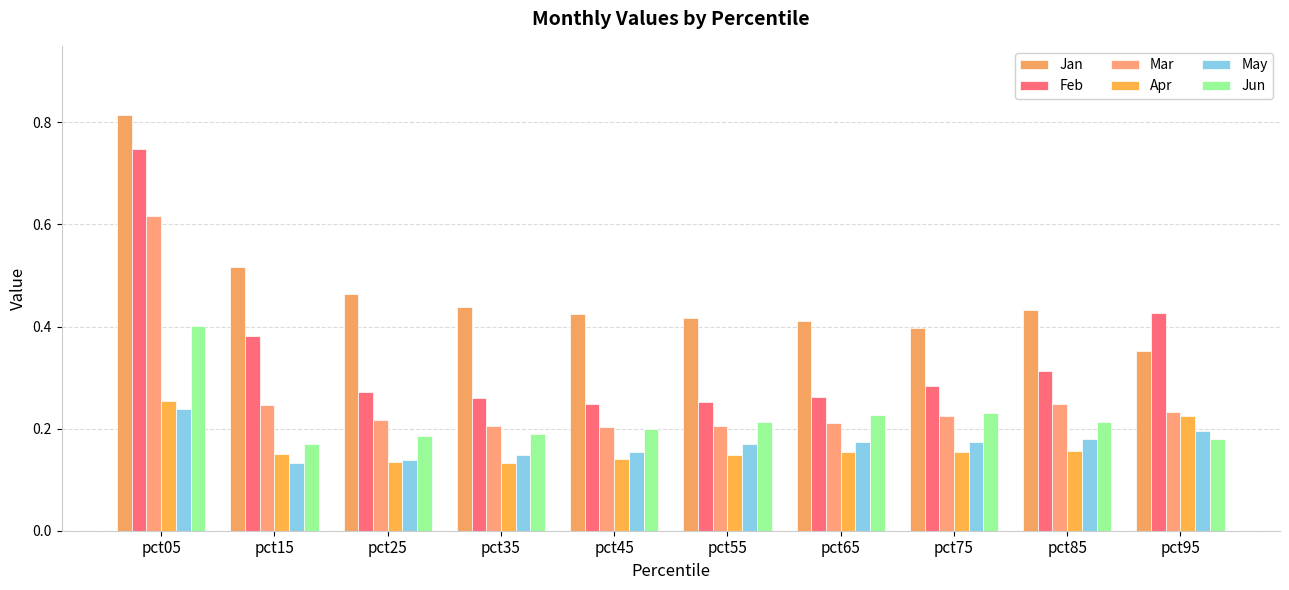

How many categories are shown in the chart?

10